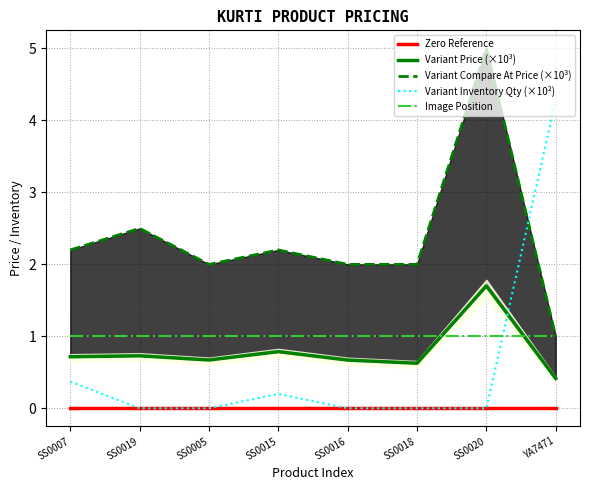

Which series has the widest spread of values?

Variant Inventory Qty (×10²)